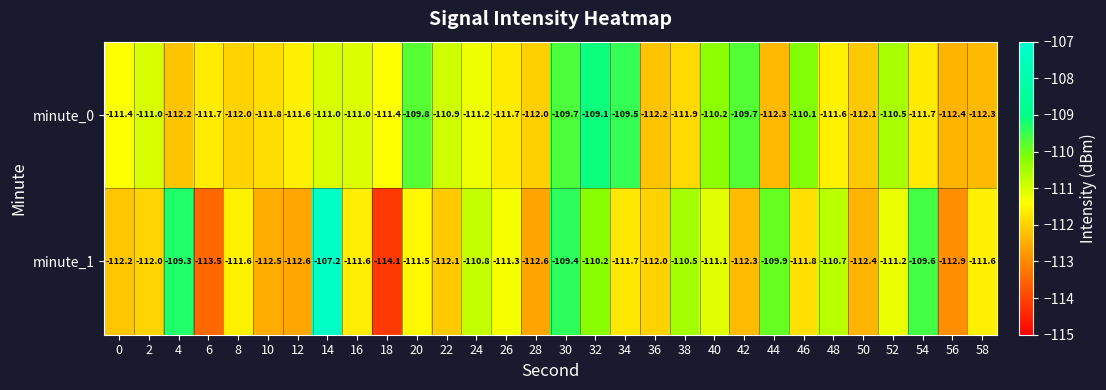

What is the average value of the minute_0 series?

-111.2